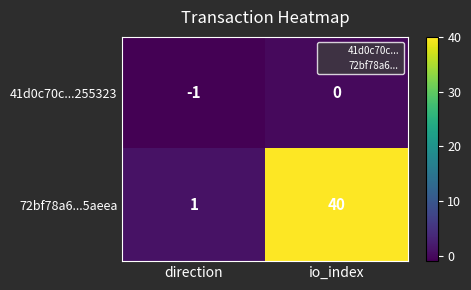

What is the approximate value of 72bf78a6...5aeea at io_index?

40